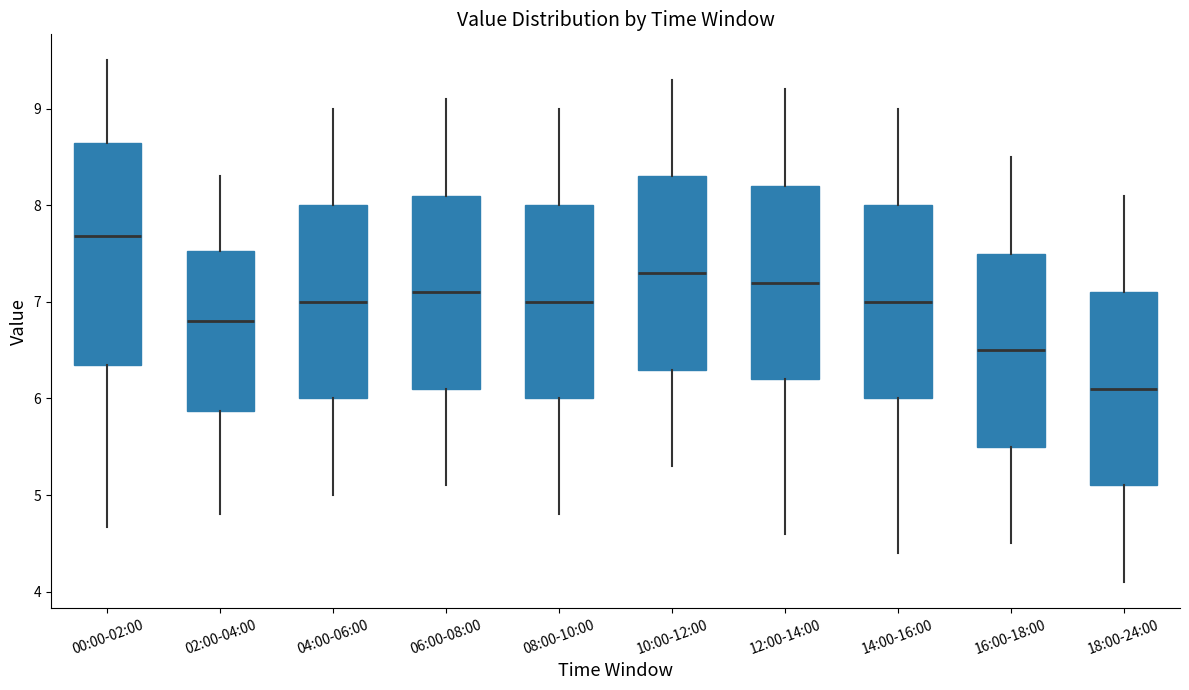

Reading left to right, transcribe this box plot: for each box, give where its median line is, the range the box spans, and where its two whiskers end, as read against the y-axis. The values are not printed on the chart, so give them approximately, as read against the axis.

00:00-02:00: median 7.7, box 6.4 to 8.6, whiskers 4.7 to 9.5
02:00-04:00: median 6.8, box 5.9 to 7.5, whiskers 4.8 to 8.3
04:00-06:00: median 7.0, box 6.0 to 8.0, whiskers 5.0 to 9.0
06:00-08:00: median 7.1, box 6.1 to 8.1, whiskers 5.1 to 9.1
08:00-10:00: median 7.0, box 6.0 to 8.0, whiskers 4.8 to 9.0
10:00-12:00: median 7.3, box 6.3 to 8.3, whiskers 5.3 to 9.3
12:00-14:00: median 7.2, box 6.2 to 8.2, whiskers 4.6 to 9.2
14:00-16:00: median 7.0, box 6.0 to 8.0, whiskers 4.4 to 9.0
16:00-18:00: median 6.5, box 5.5 to 7.5, whiskers 4.5 to 8.5
18:00-24:00: median 6.1, box 5.1 to 7.1, whiskers 4.1 to 8.1